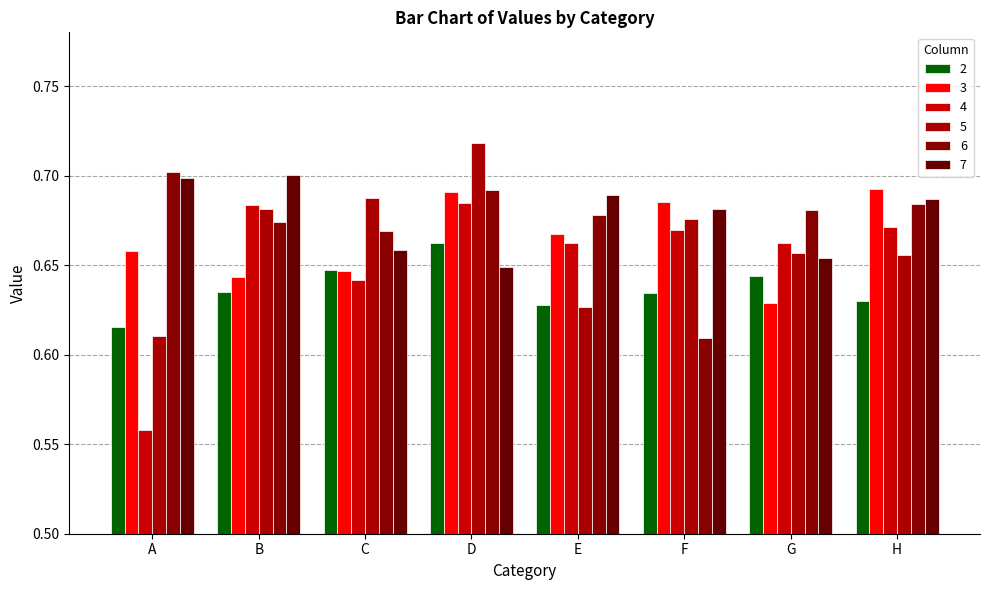

Which category has the lowest value in the 4 series?

A